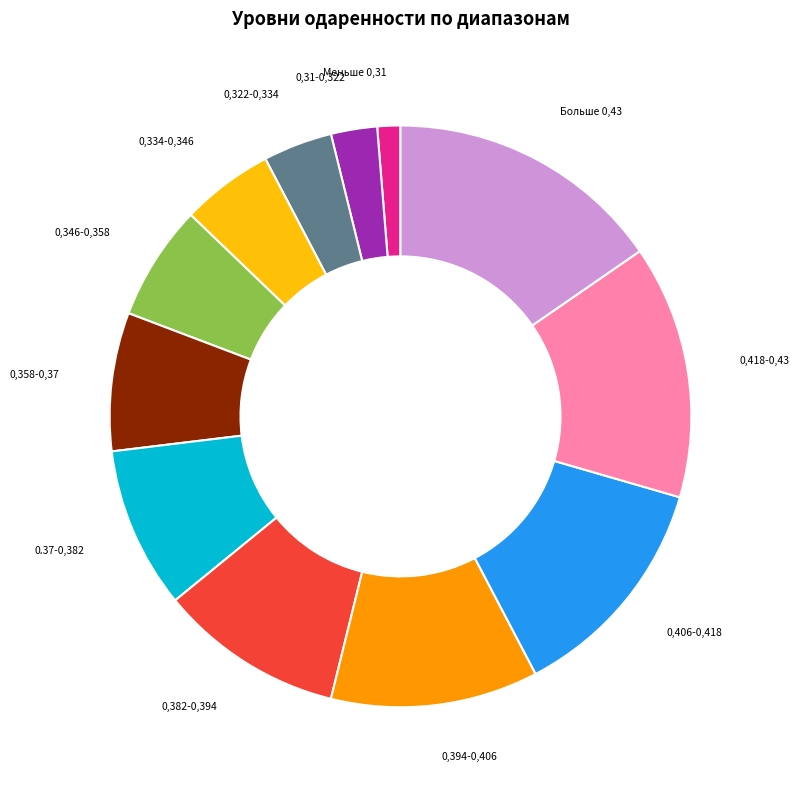

Is there any slice that represents more than half of the pie?

No